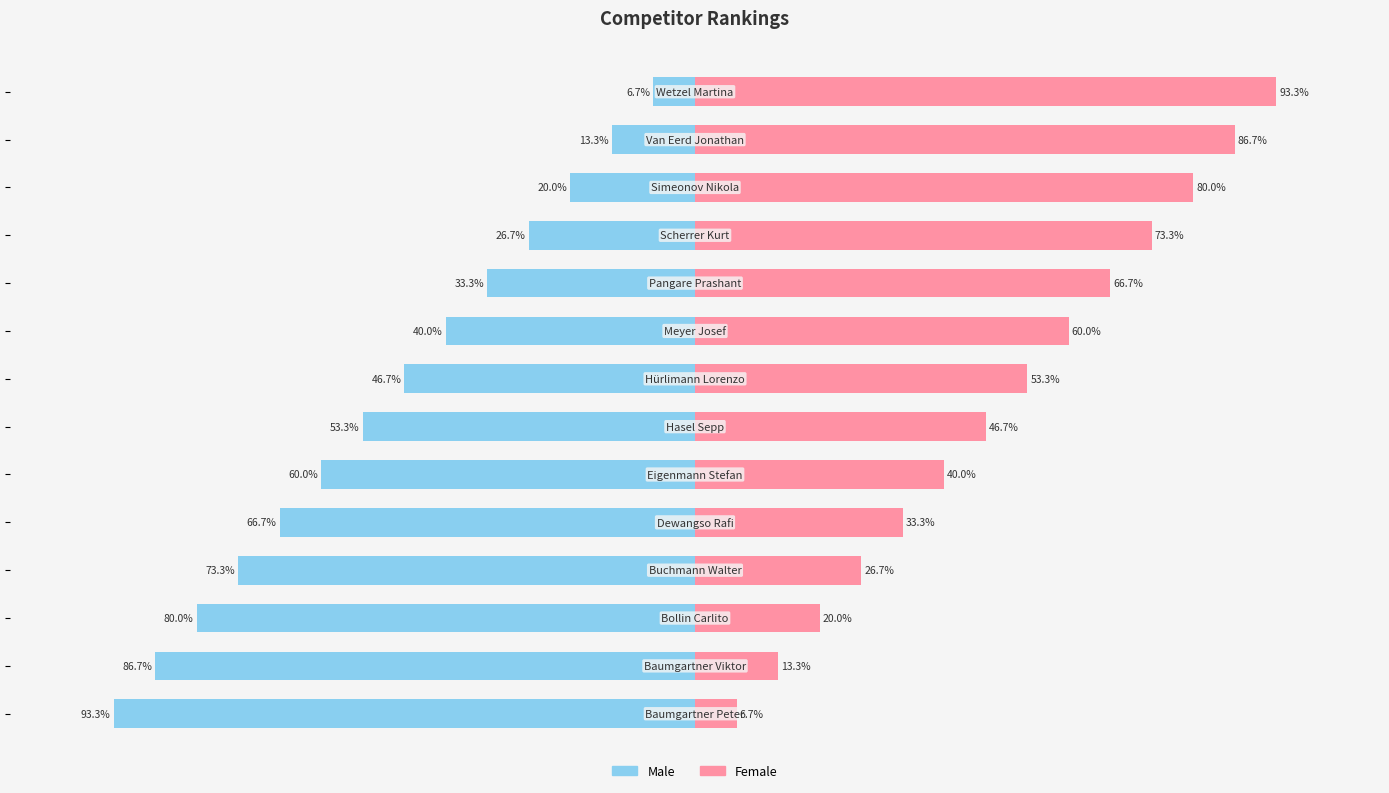

The Male series shows -93.3 at 0. True or false?

True